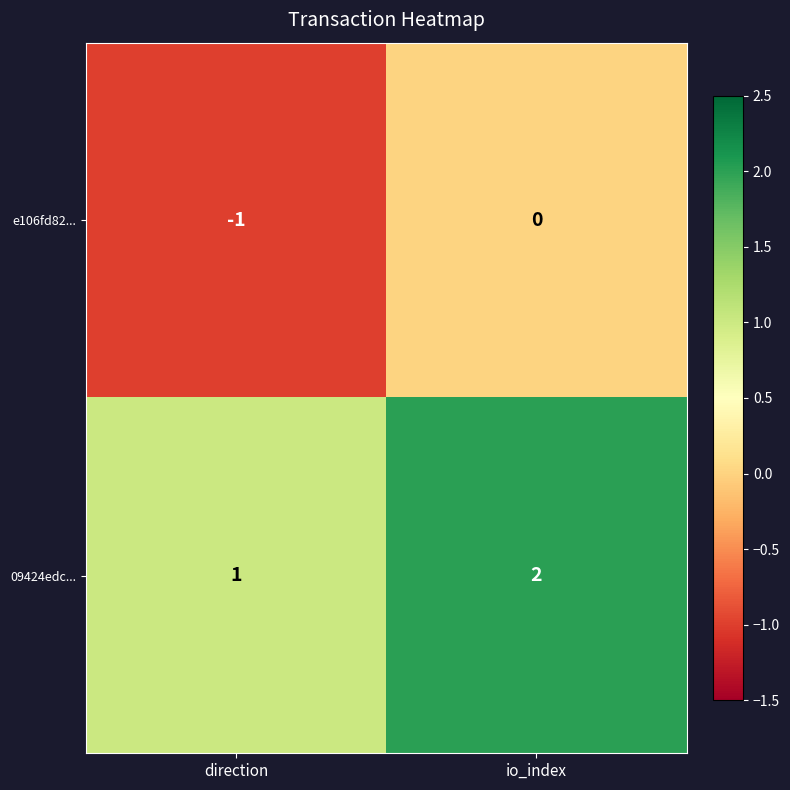

Is it true that 09424edc... equals 2 at direction?

False